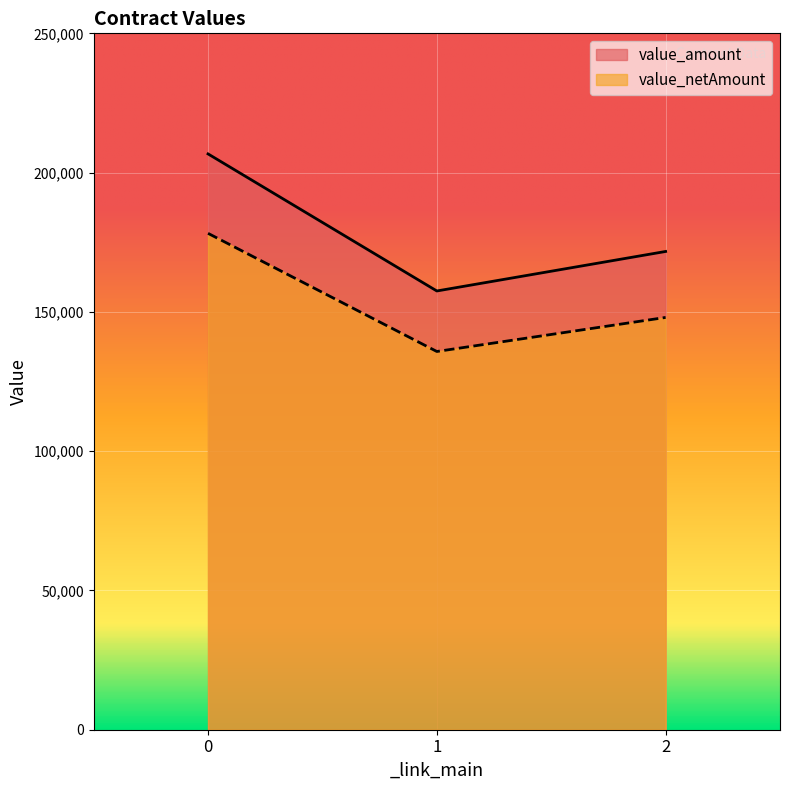

What is the highest value of the value_netAmount series?

178200.0